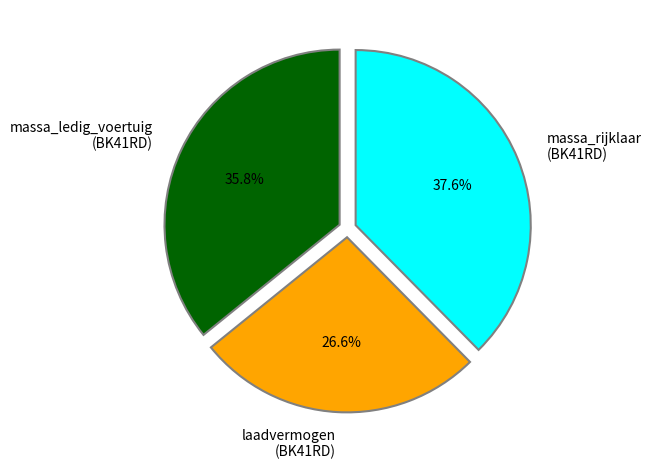

Which slice is the smallest?

laadvermogen (BK41RD)